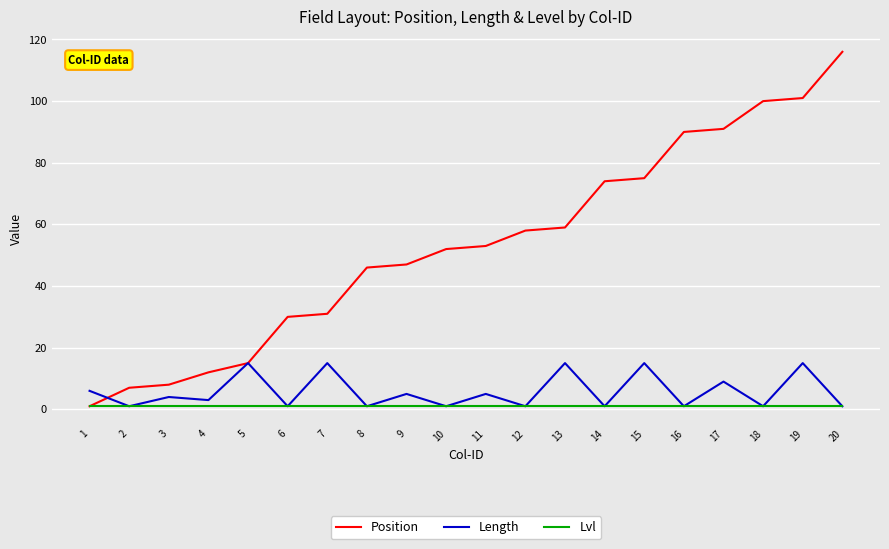

At which category does the chart reach its peak across all series?

20